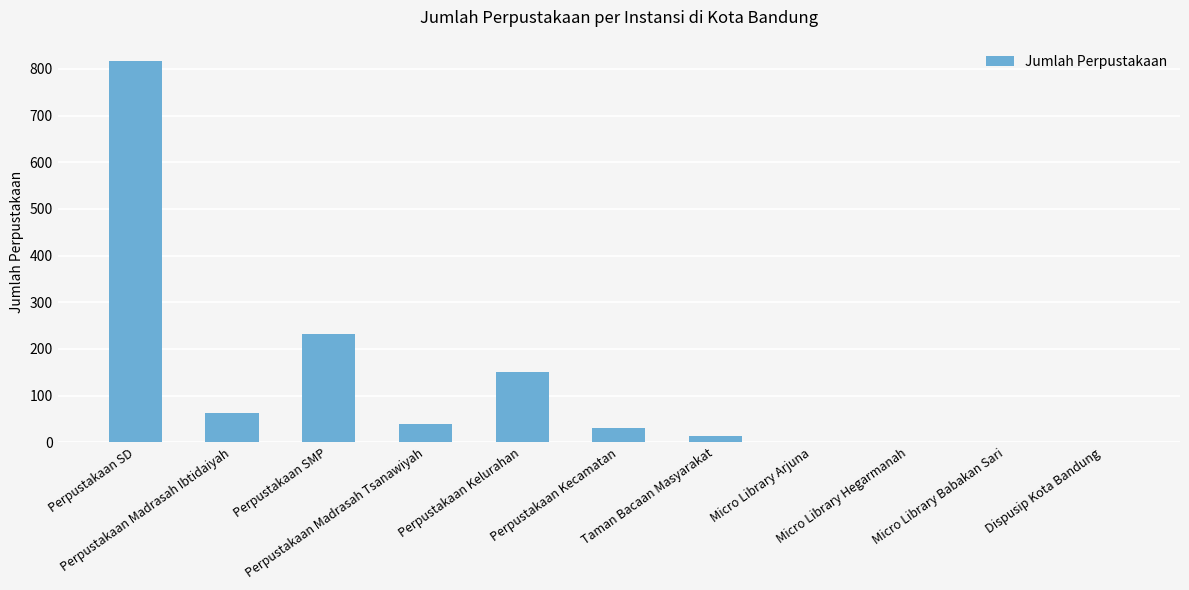

What is the greatest value displayed?

816